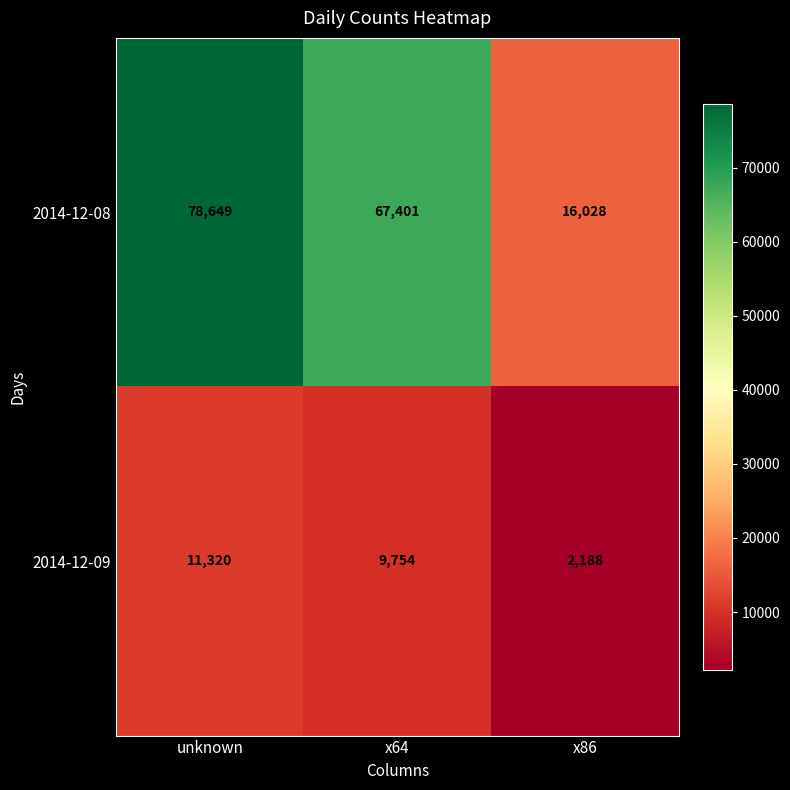

Reading right to left, list all the values displayed in this chart.

2014-12-08: 16028	67401	78649
2014-12-09: 2188	9754	11320